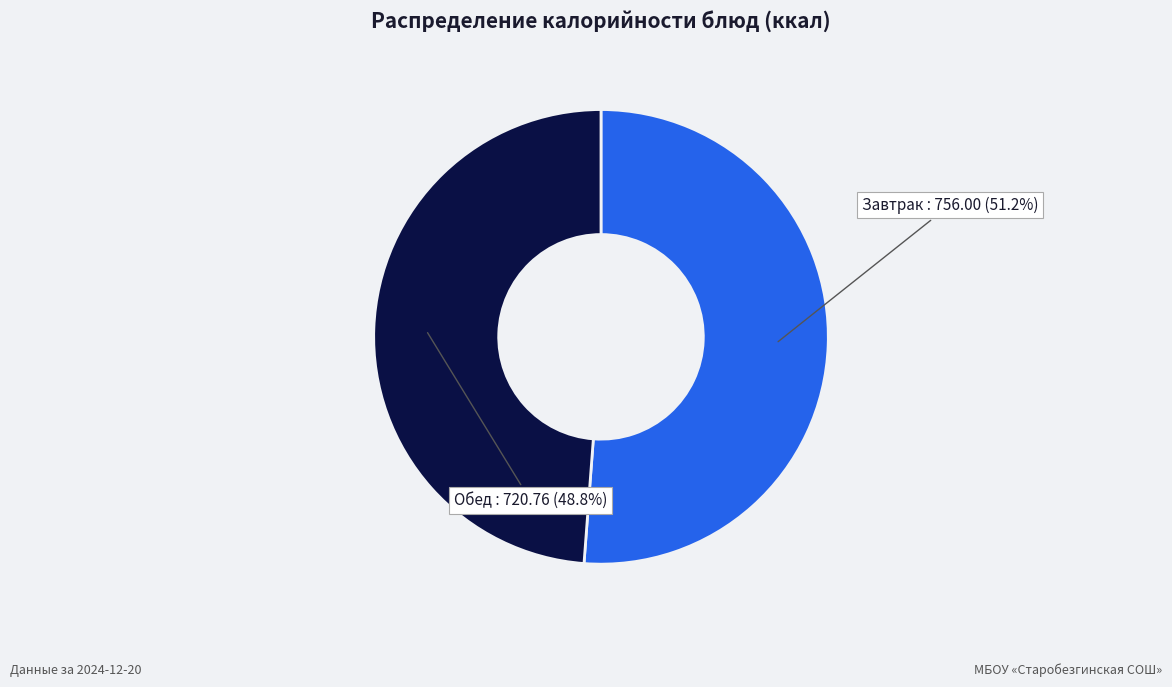

Which category has the biggest portion of the pie?

Завтрак : 756.00 (51.2%)